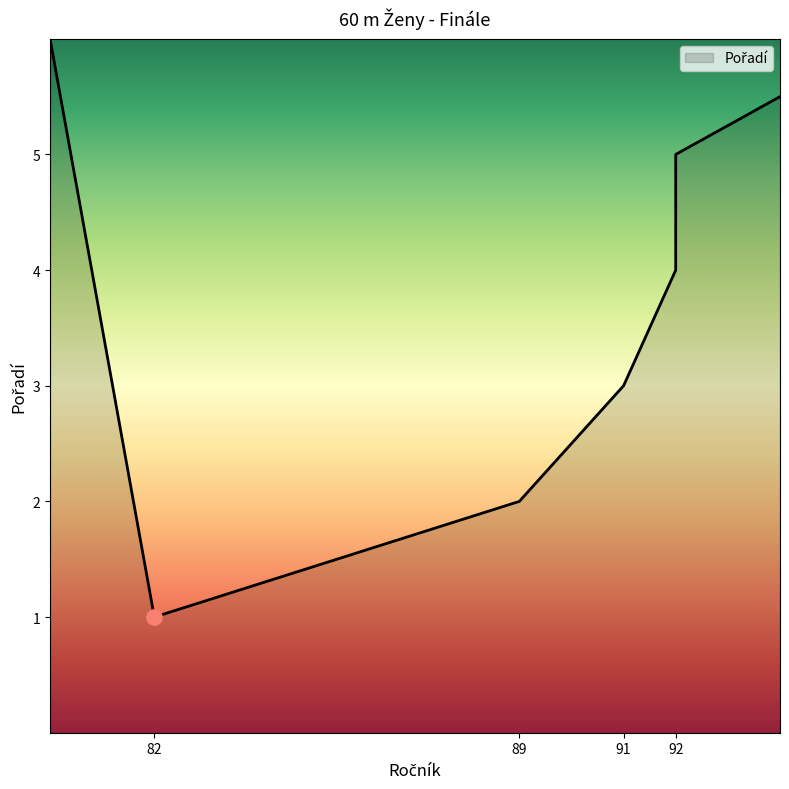

What is the ratio of the value at 92 to the value at 92?

1.2